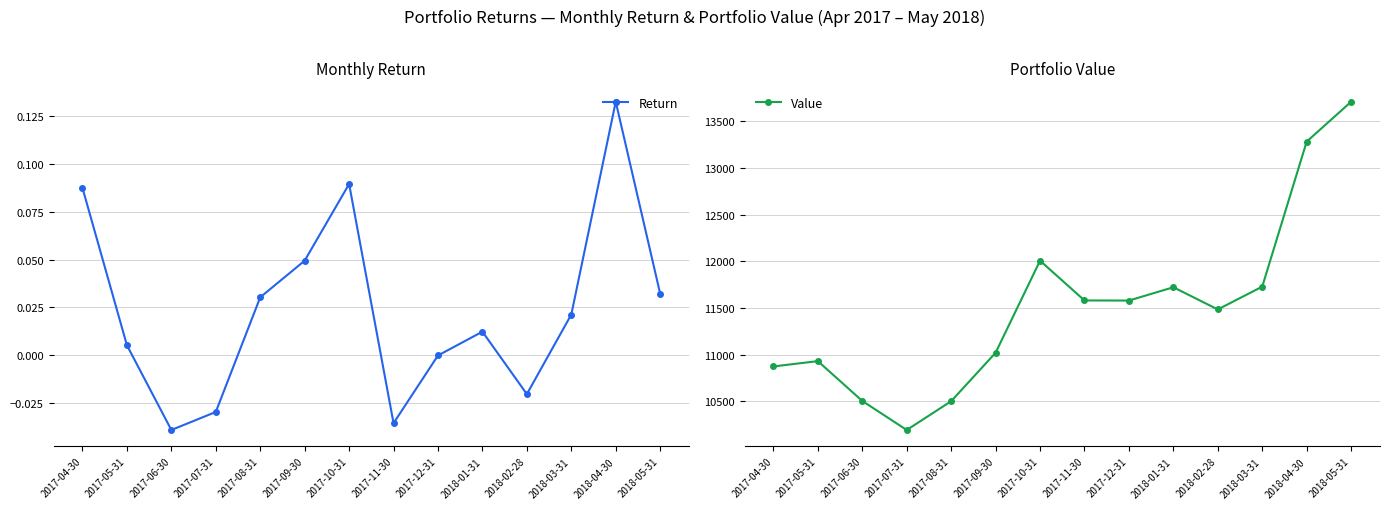

Reading right to left, list all the values displayed in this chart.

Return: 0.0	0.1	0.0	-0.0	0.0	-0.0	-0.0	0.1	0.0	0.0	-0.0	-0.0	0.0	0.1
Value: 13711.4	13283.9	11729.7	11485.2	11723.1	11580.4	11581.6	12007.7	11021.3	10501.9	10193.2	10504.3	10931.3	10874.3